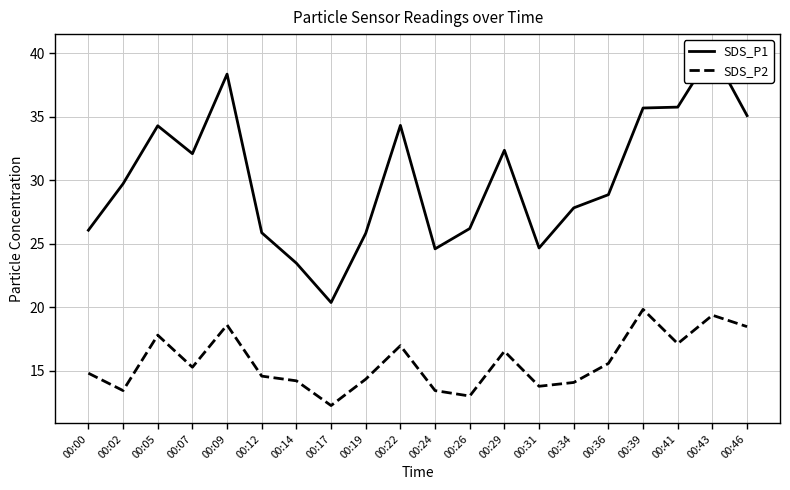

Between 00:22 and 00:43, which series saw the biggest shift?

SDS_P1